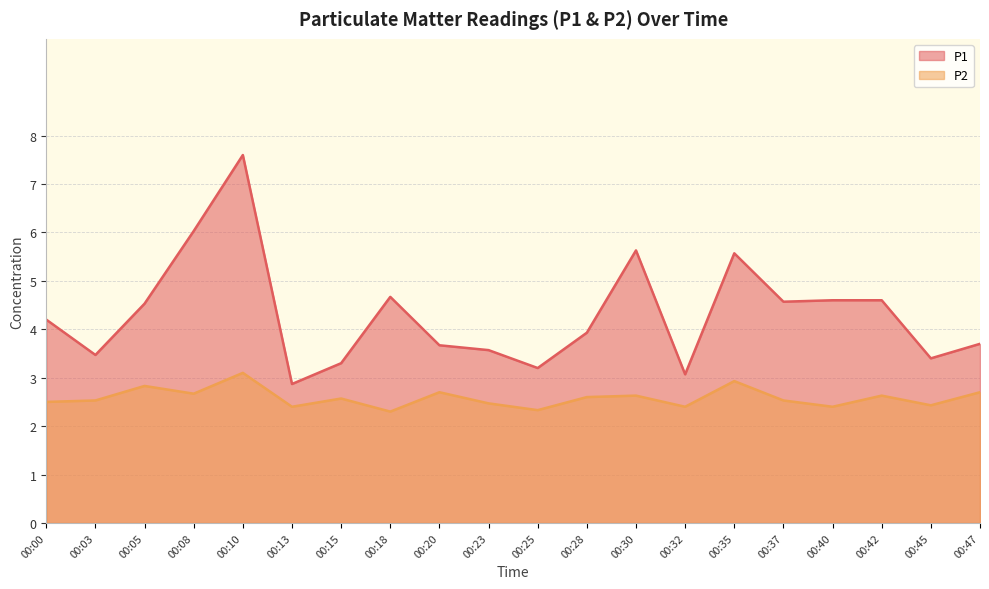

Rank the categories by P1 value from highest to lowest.

00:10, 00:08, 00:30, 00:35, 00:18, 00:40, 00:42, 00:37, 00:05, 00:00, 00:28, 00:47, 00:20, 00:23, 00:03, 00:45, 00:15, 00:25, 00:32, 00:13